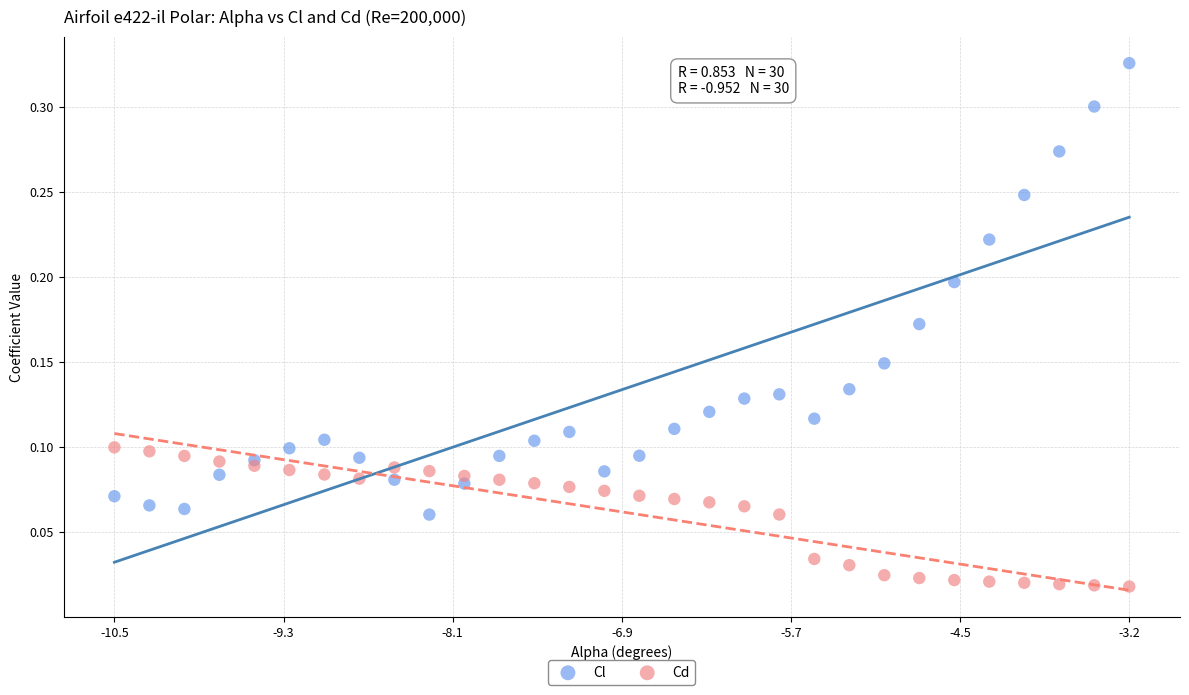

What is the X range (max minus min) for the scatter plot?

7.2